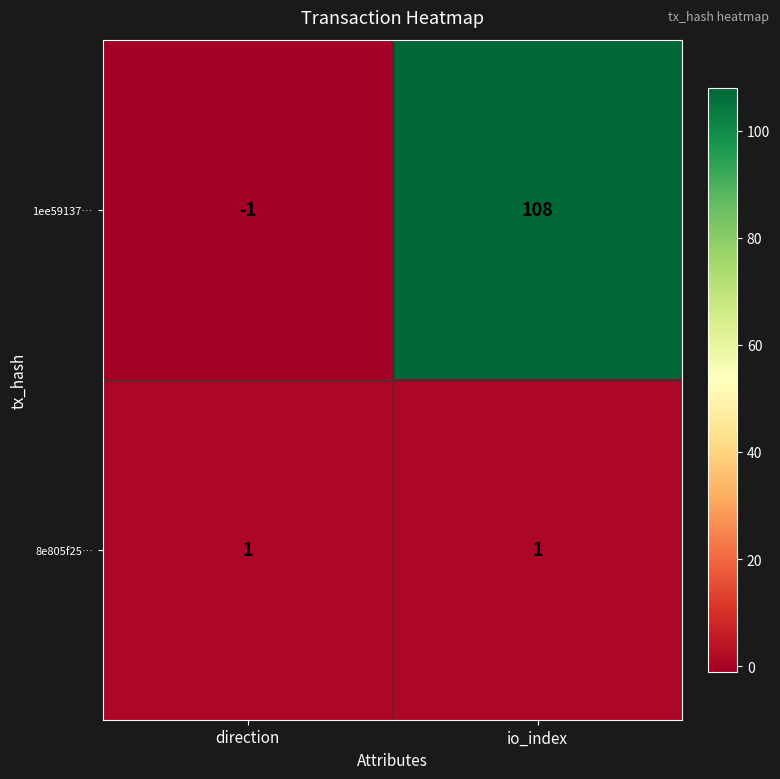

At which category is the sum across all series the highest?

io_index